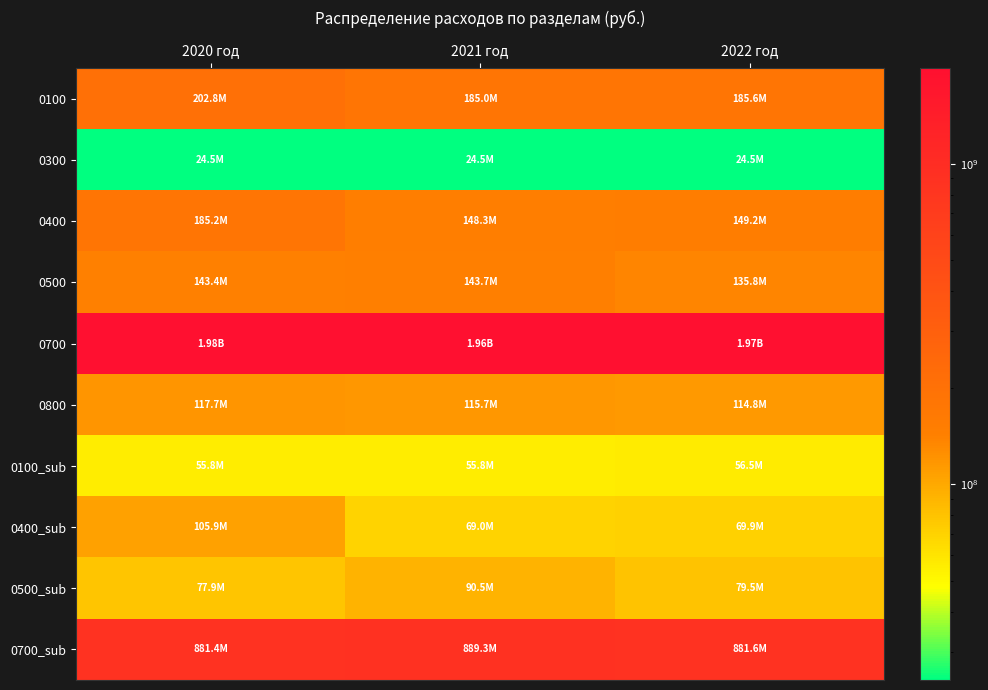

Rank the series at 2021 год from lowest to highest value.

0300, 0100_sub, 0400_sub, 0500_sub, 0800, 0500, 0400, 0100, 0700_sub, 0700